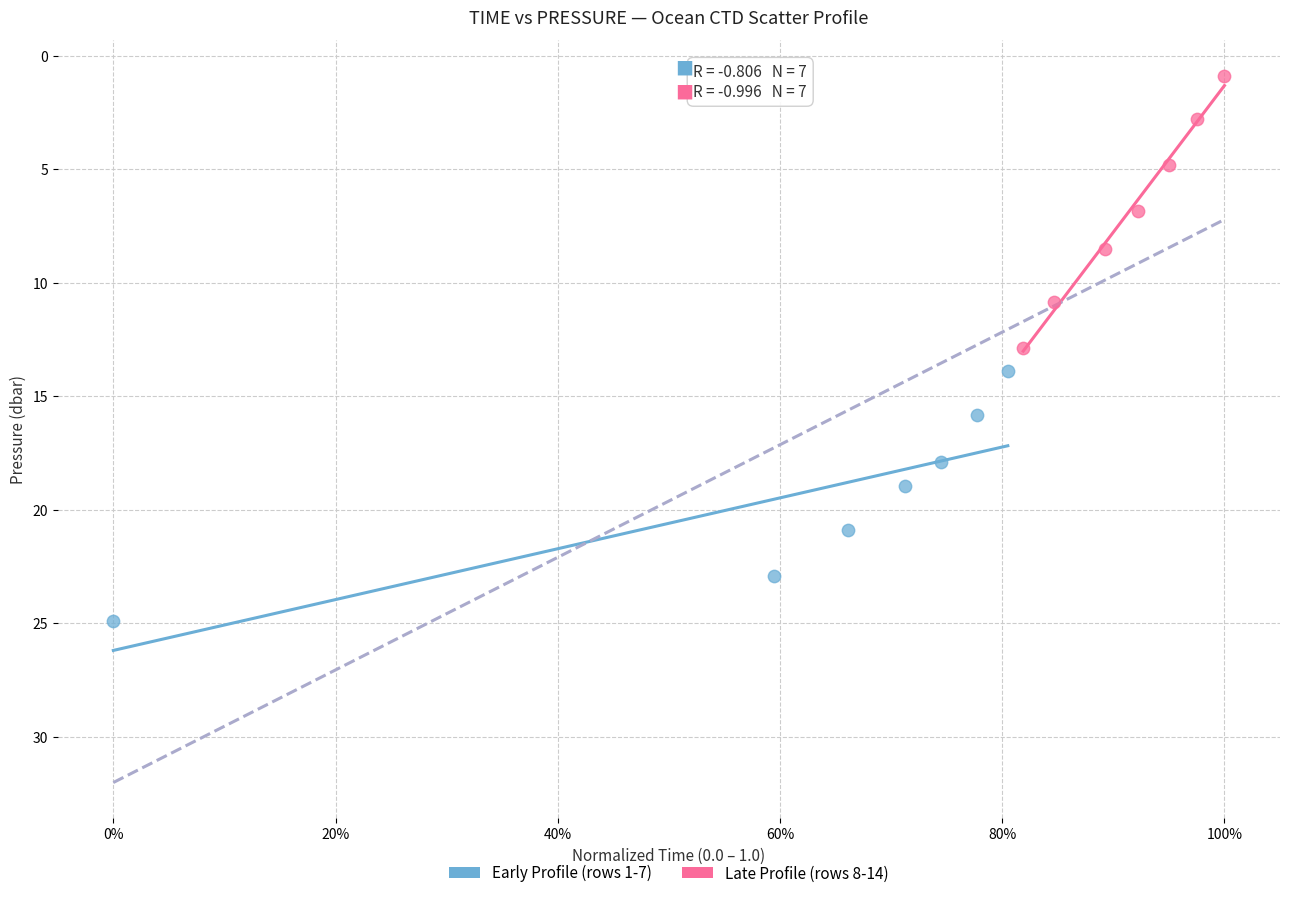

What are all the series names shown in the legend?

Early Profile (rows 1-7), Late Profile (rows 8-14)